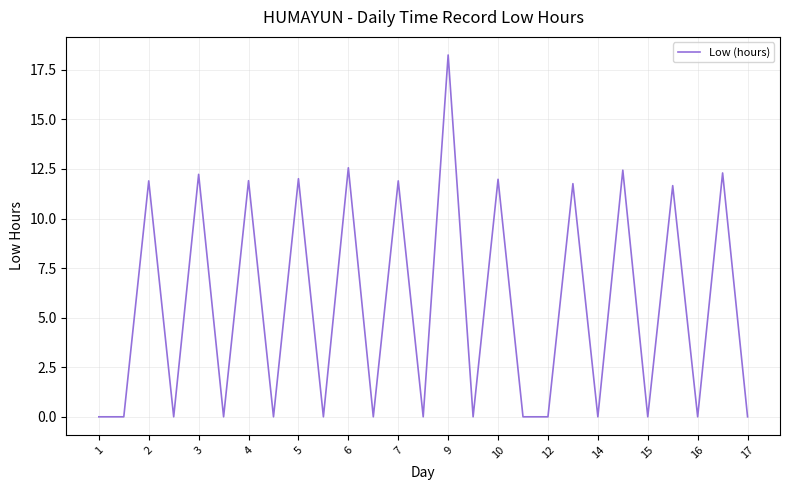

Which category has the highest value across all series?

9